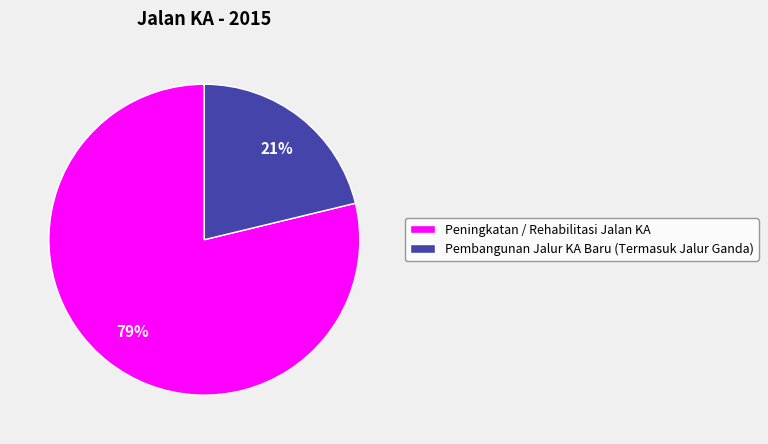

Is it true that Pembangunan Jalur KA Baru (Termasuk Jalur Ganda) is 13% of the pie?

False